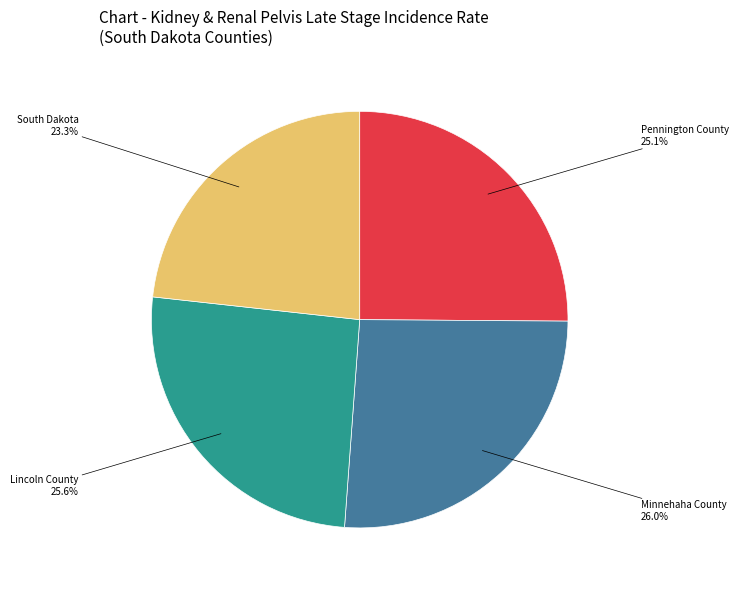

How many slices are in this pie chart?

4